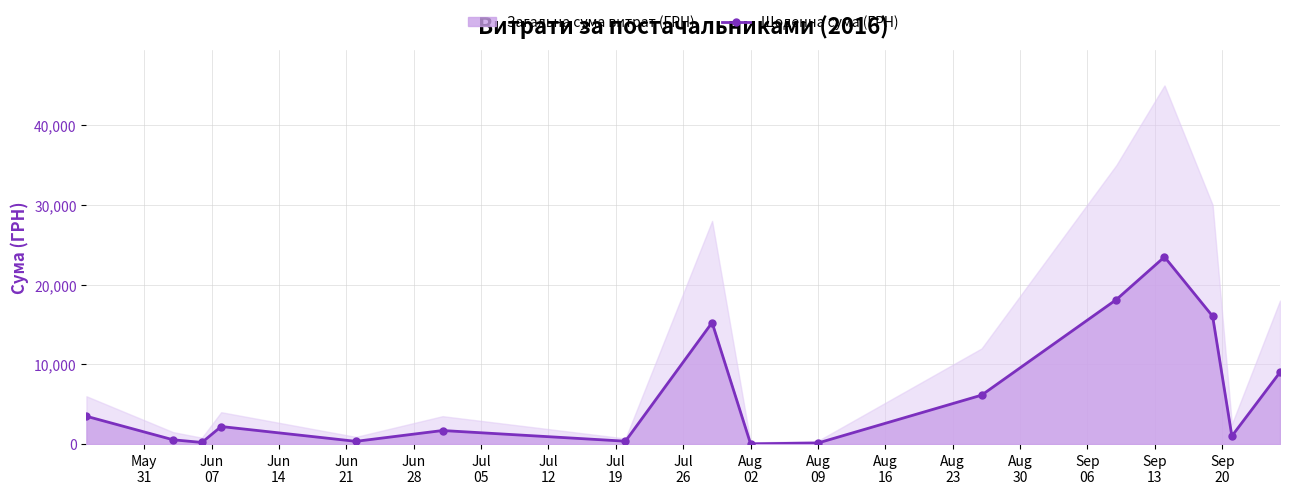

True or false: Щоденна сума (ГРН) has more than 0 interior local peaks.

True